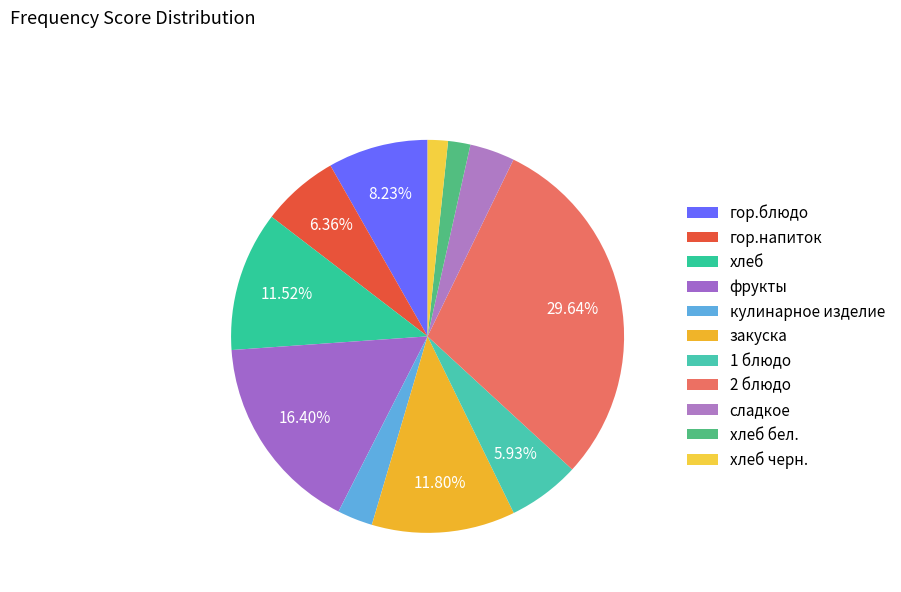

Rank the categories by value from lowest to highest.

хлеб черн., хлеб бел., кулинарное изделие, сладкое, 1 блюдо, гор.напиток, гор.блюдо, хлеб, закуска, фрукты, 2 блюдо